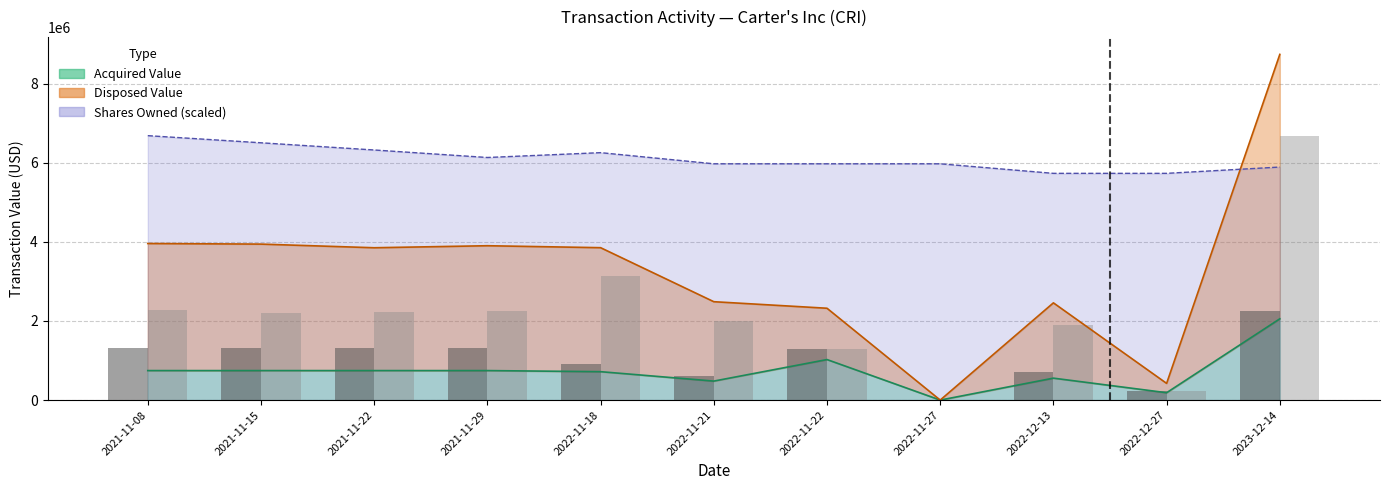

How many data points does each series have?

11